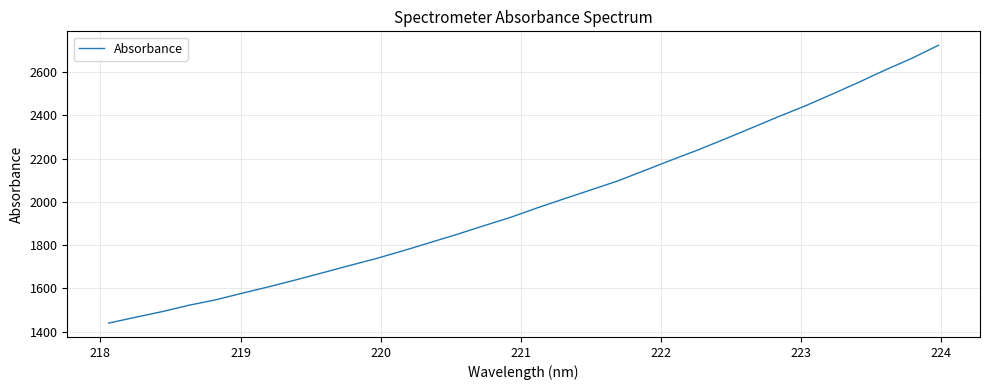

How many lines are shown in the chart?

1